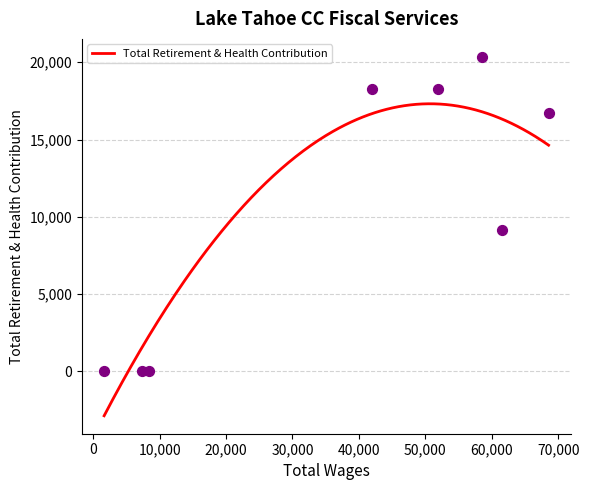

What is the lowest value of the Total Retirement & Health Contribution series?

-2866.2